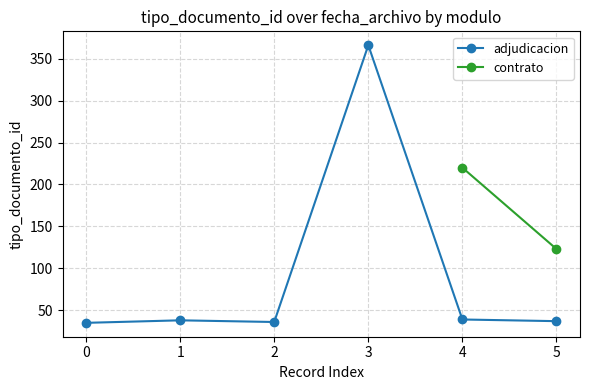

The value of adjudicacion at 2 is 20. True or false?

False